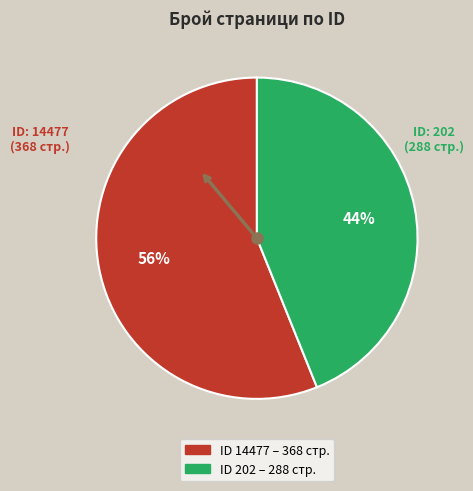

Is there any slice that represents more than half of the pie?

Yes